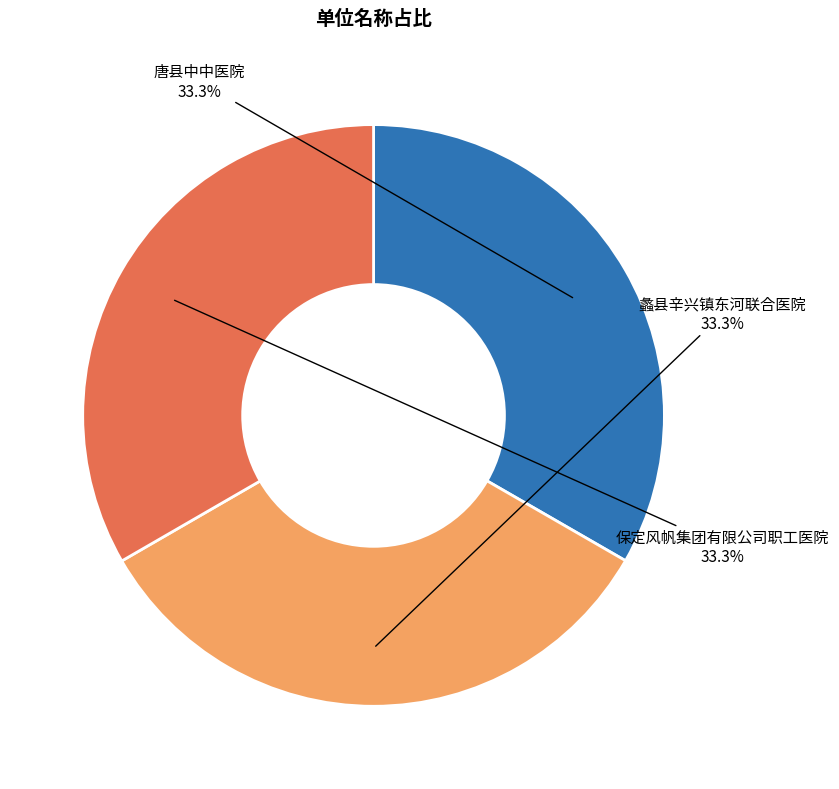

Does any single category account for the majority?

No